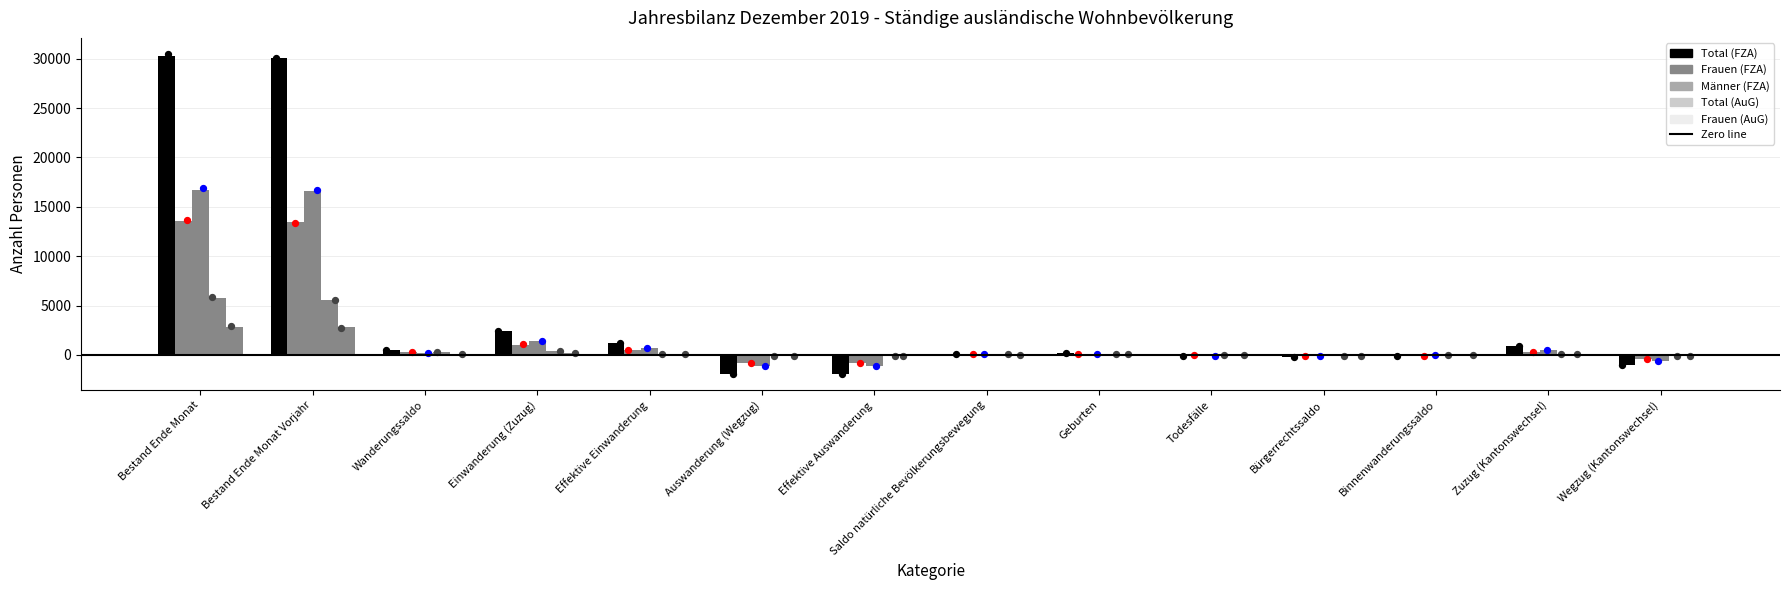

At how many categories does at least one series exceed 18890?

2